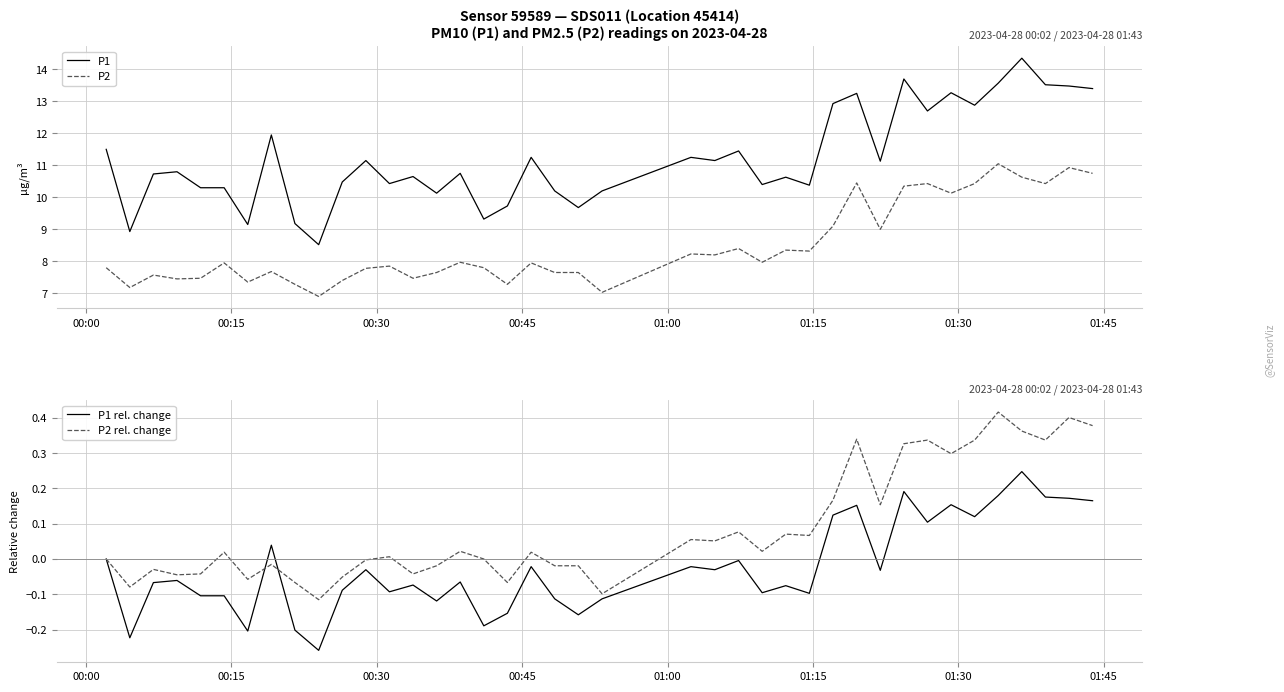

In P2, how many points are higher than both neighbors (excluding endpoints)?

13